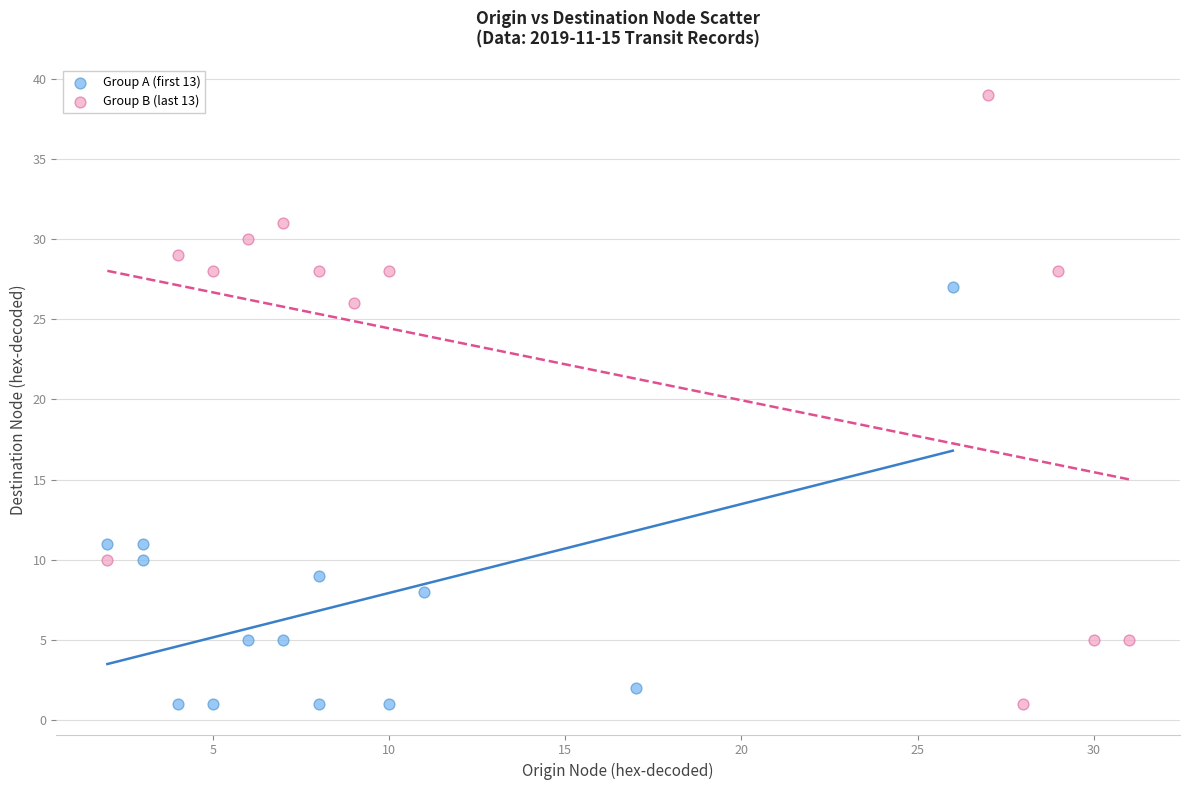

Which series has the largest Y range (max minus min)?

Group B (last 13)